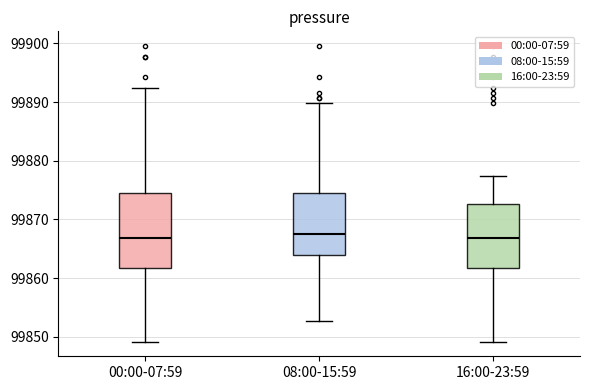

Which box is the tallest, from its lower edge to its upper edge?

00:00-07:59